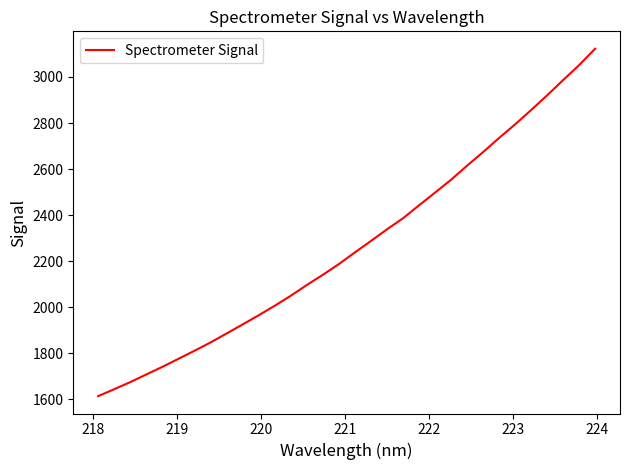

What is the minimum value shown in the chart?

1614.4